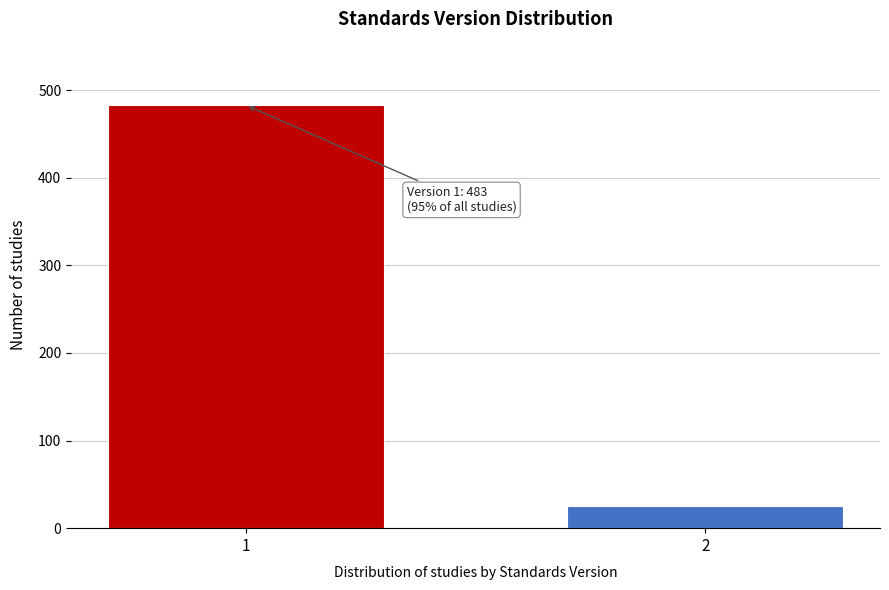

Reading left to right, what are all the values shown in this chart?

483	25